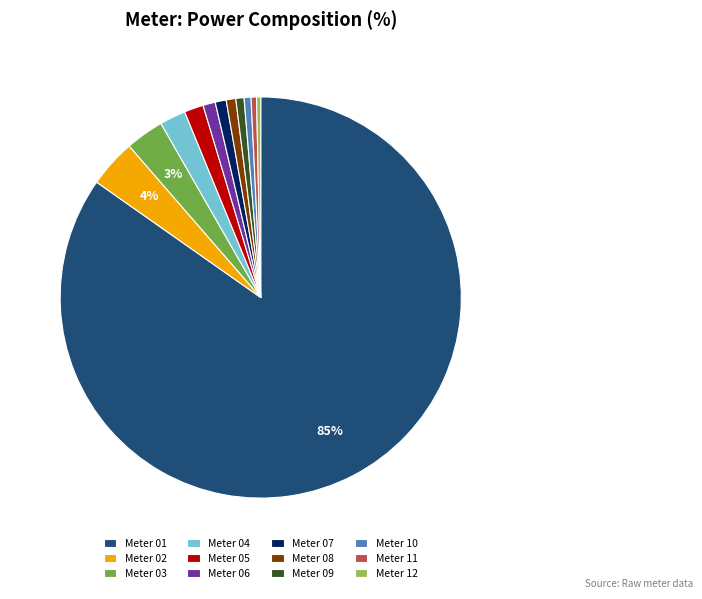

True or false: Meter 07 accounts for 11% of the total.

False